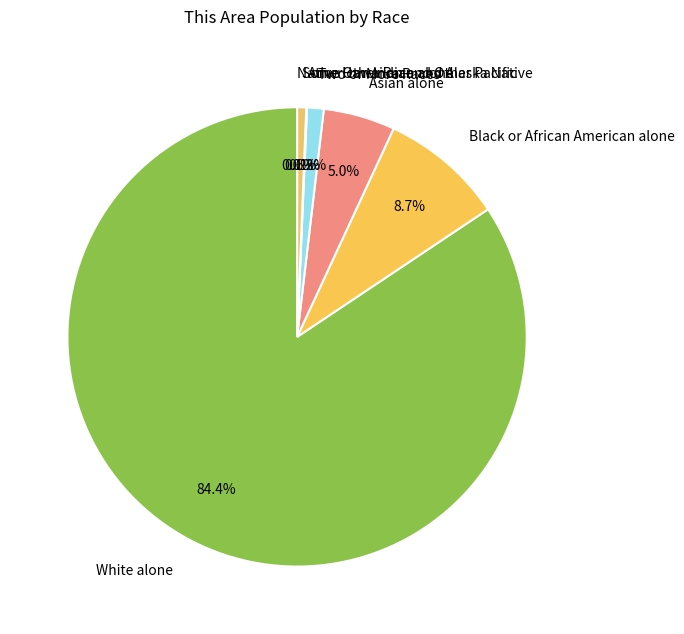

What percentage is the Black or African American alone slice, to the nearest percent?

9%